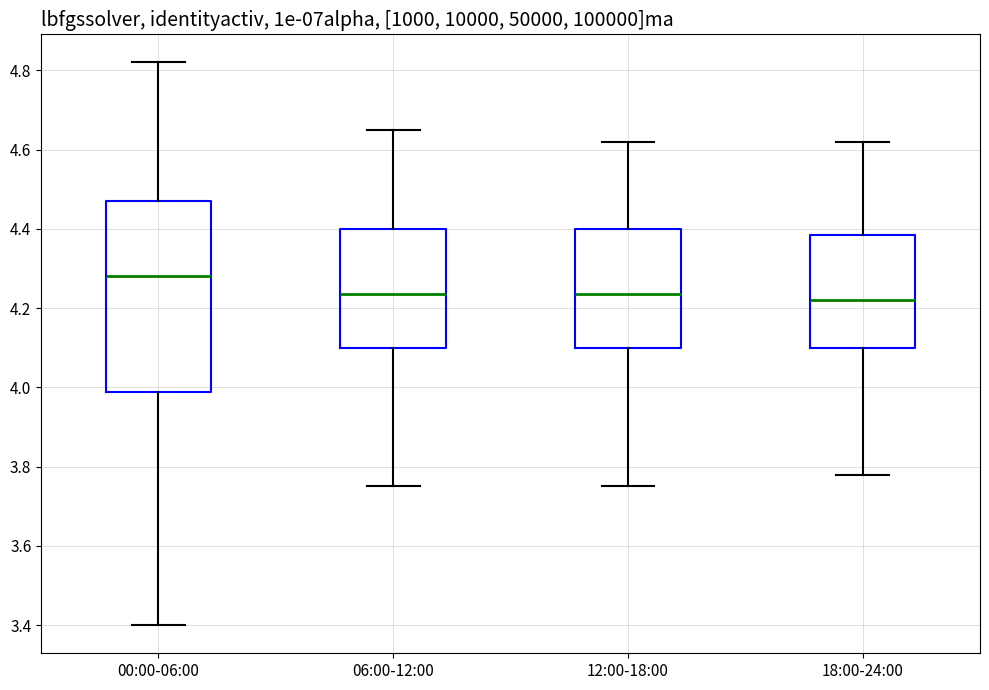

Where does the median line of the box for 00:00-06:00 sit on the y-axis? The values are not printed on the chart, so give them approximately, as read against the axis.

4.28